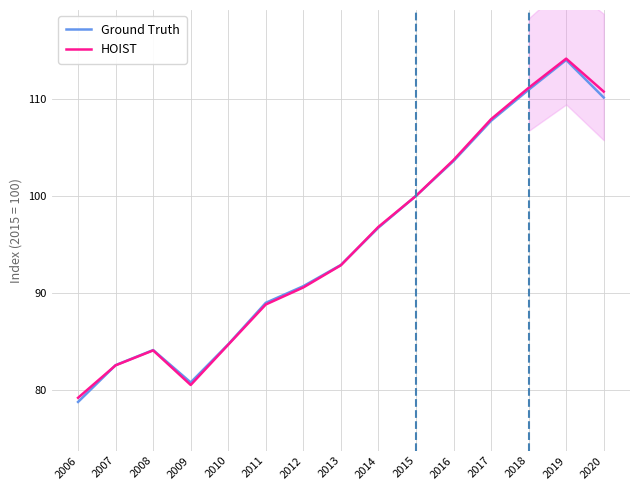

Read the Ground Truth value at 2011.

89.0